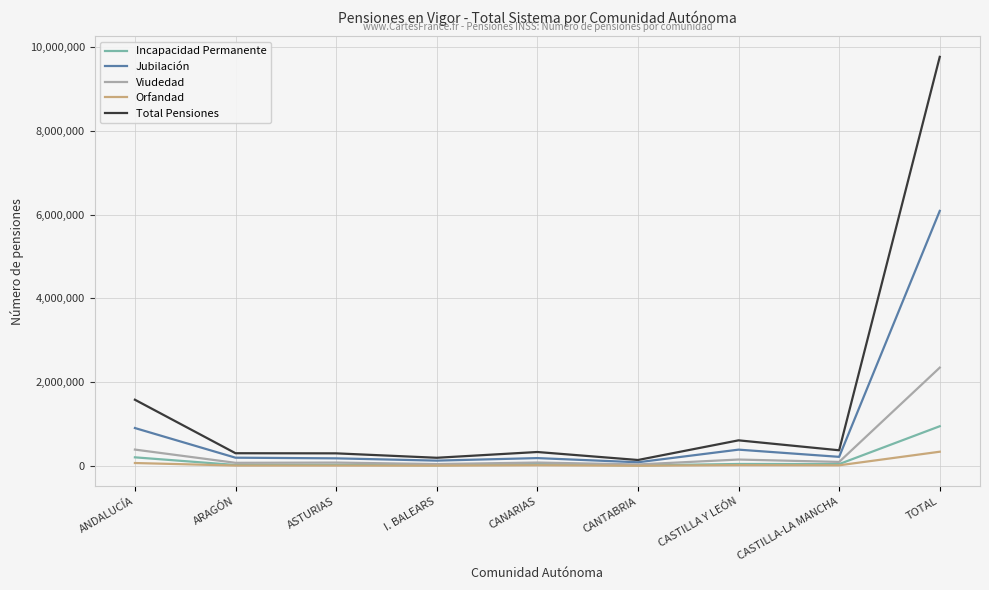

At how many categories does at least one series exceed 3952735?

1